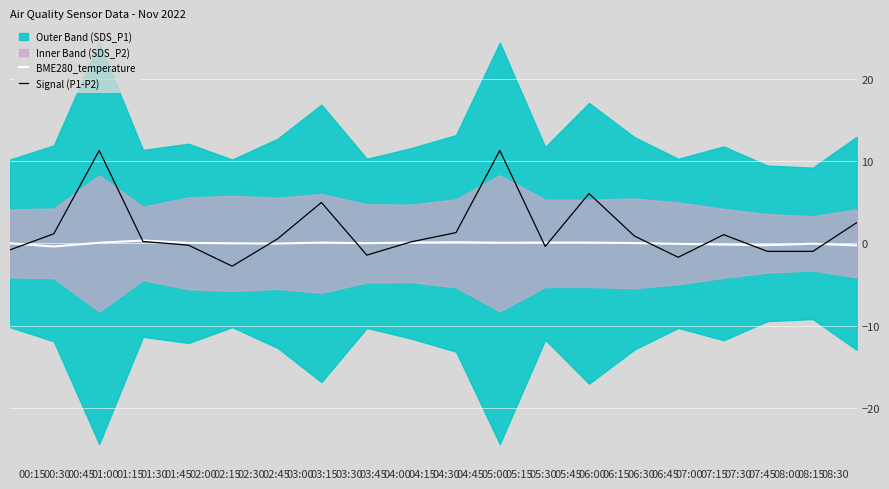

What is the highest value of the BME280_temperature series?

0.3